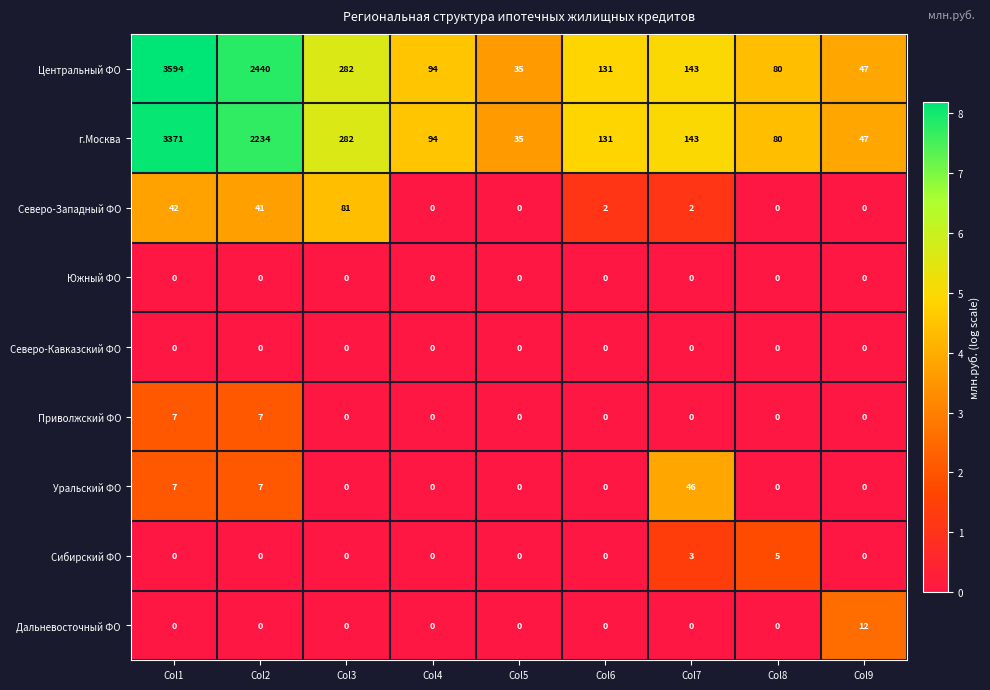

Which series has the largest range (max minus min)?

Центральный ФО